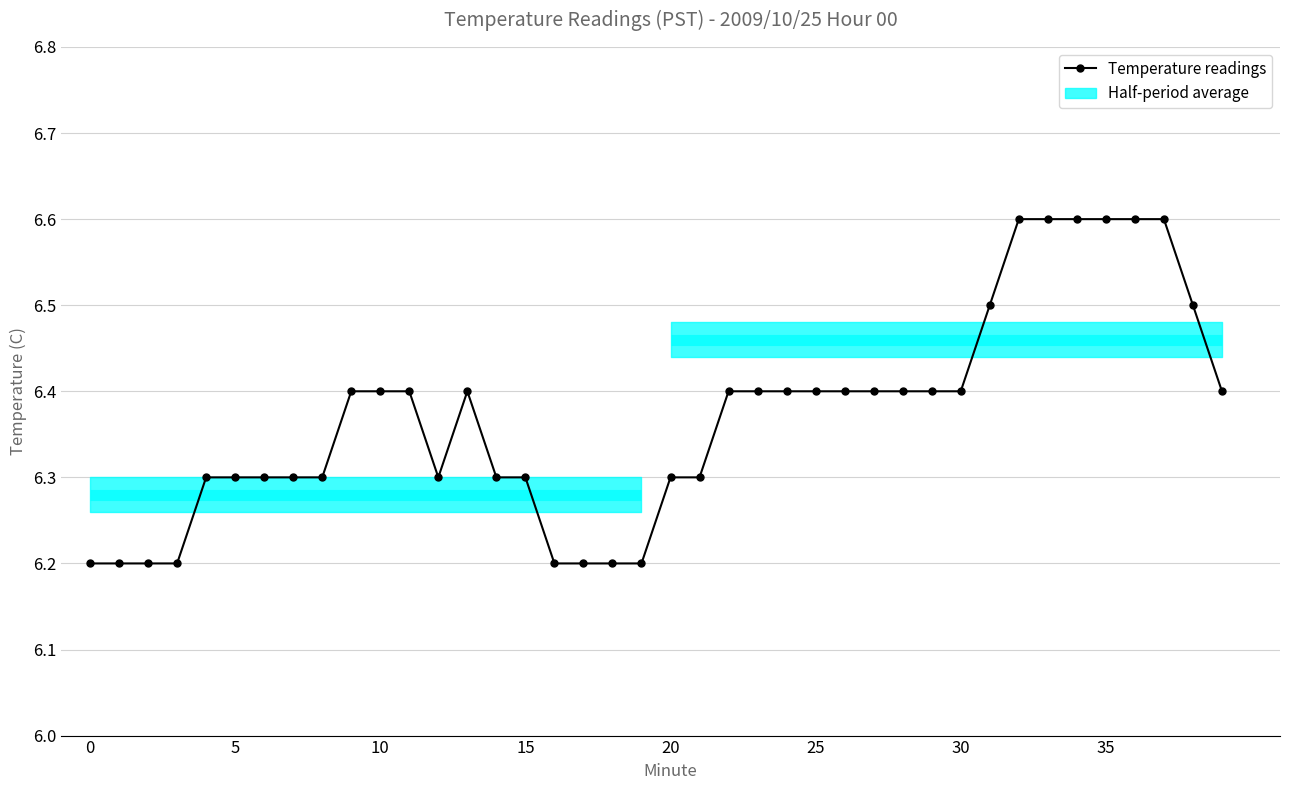

True or false: the data shows 6.2 at 16.

True